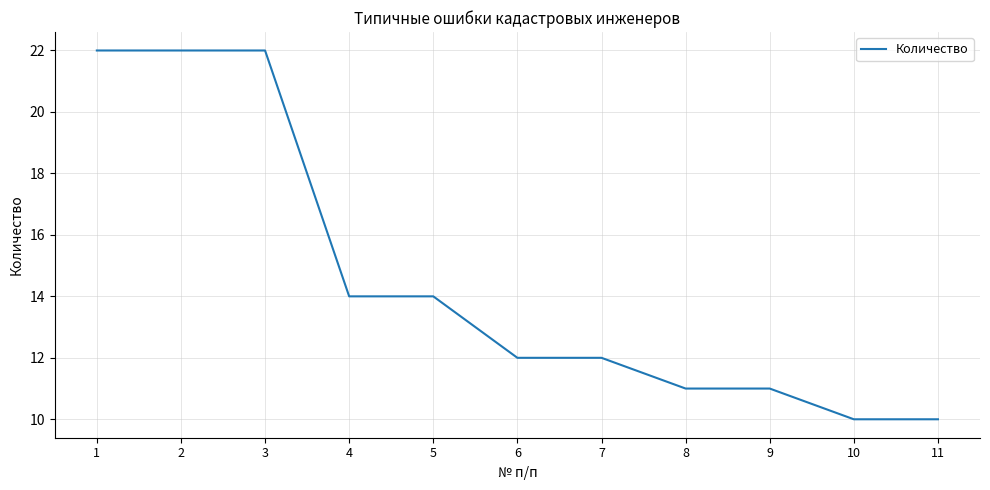

Where does the data first go above 12?

1